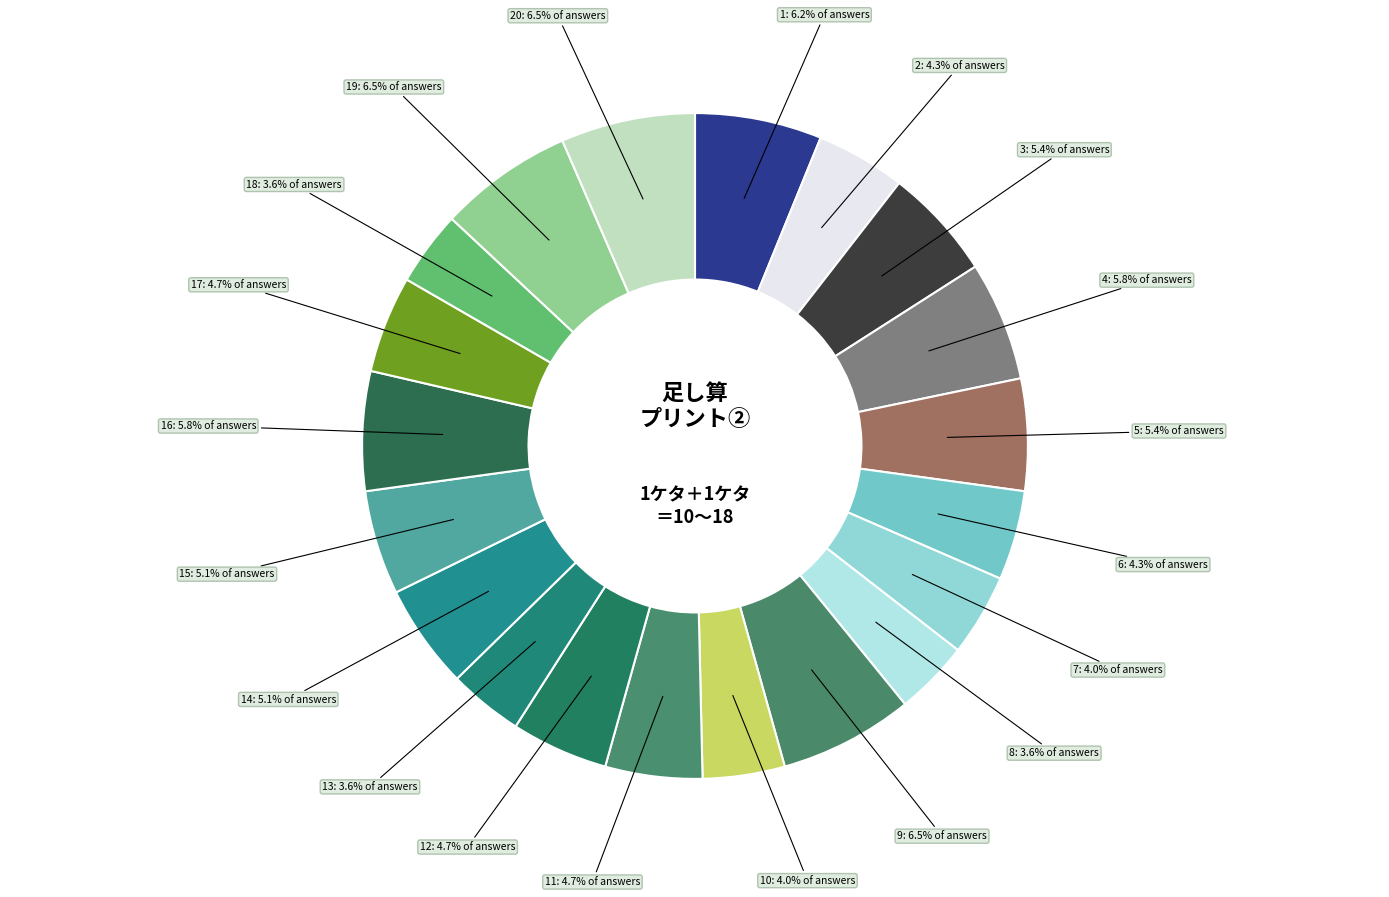

How many segments does this pie chart have?

20